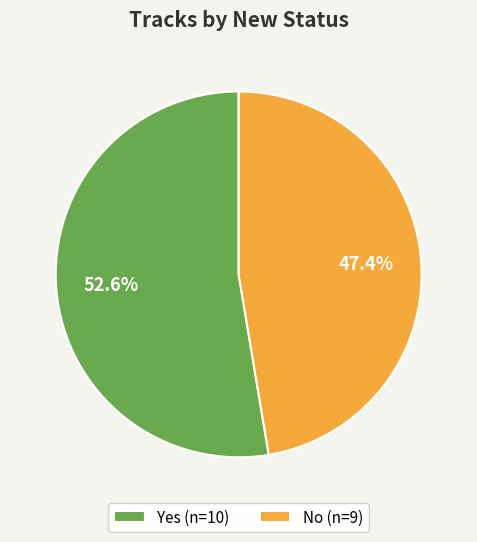

The No slice represents 47% of the pie. True or false?

True